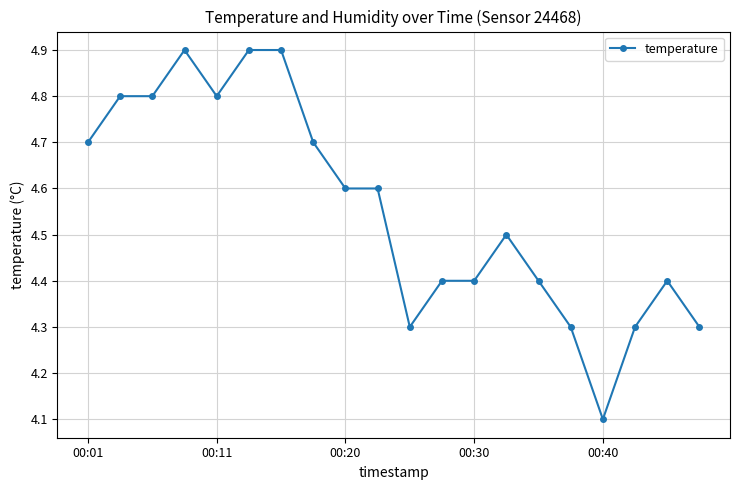

What is the value of the 11th point from the left?

4.3